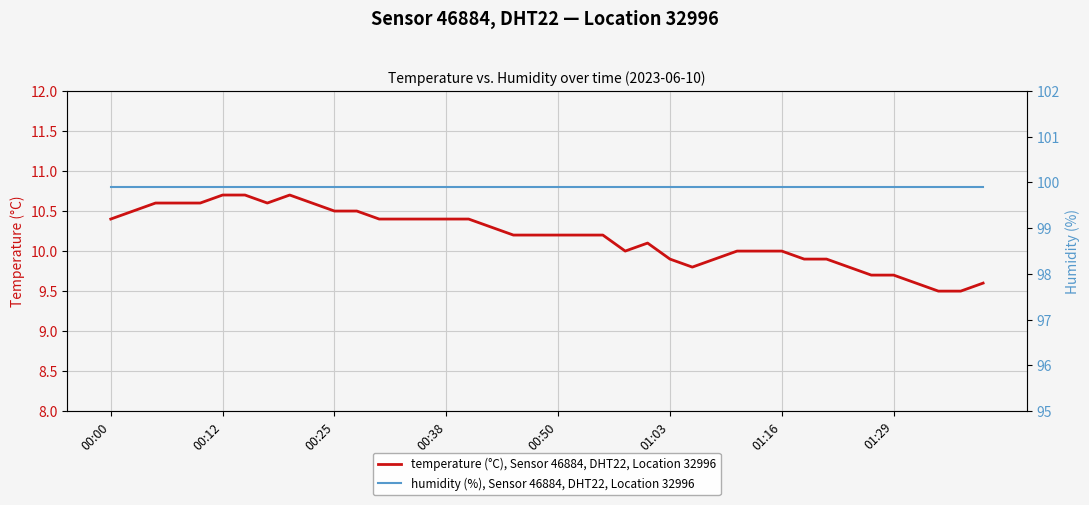

What is the maximum value for temperature (°C), Sensor 46884, DHT22, Location 32996?

10.7